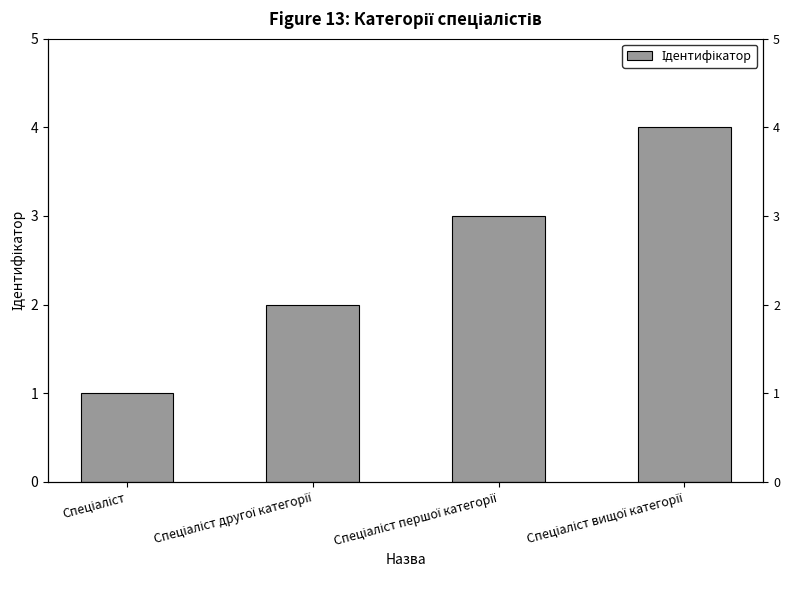

What is the label of the 3rd bar from the left?

Спеціаліст першої категорії